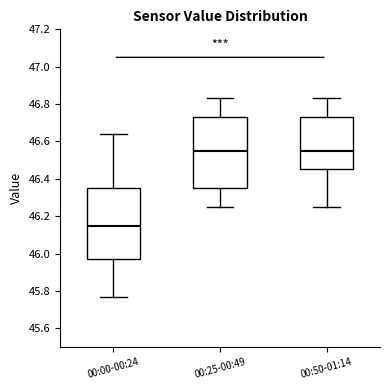

Where does the median line of the box for 00:25-00:49 sit on the y-axis? The values are not printed on the chart, so give them approximately, as read against the axis.

46.56